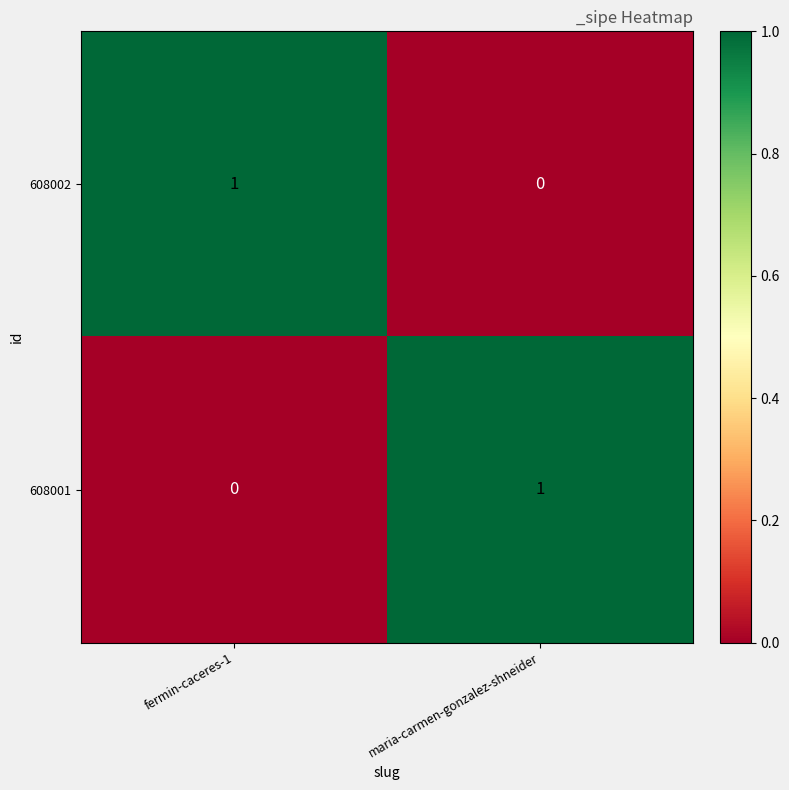

Reading right to left, extract all data points from this chart.

608002: maria-carmen-gonzalez-shneider=0	fermin-caceres-1=1
608001: maria-carmen-gonzalez-shneider=1	fermin-caceres-1=0